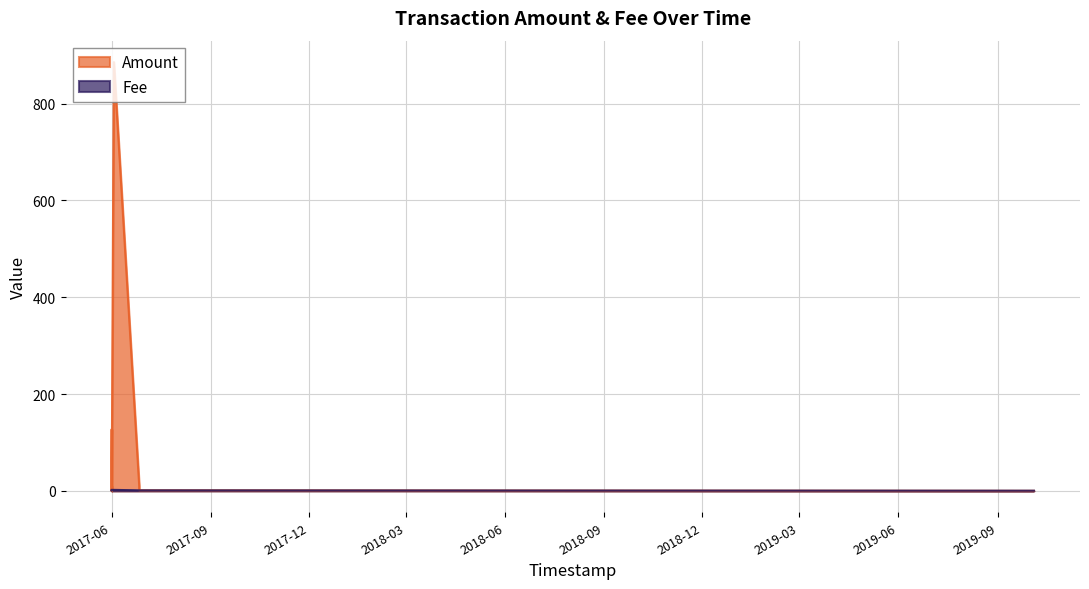

At which category is the sum across all series the highest?

2017-06-03 02:47:34